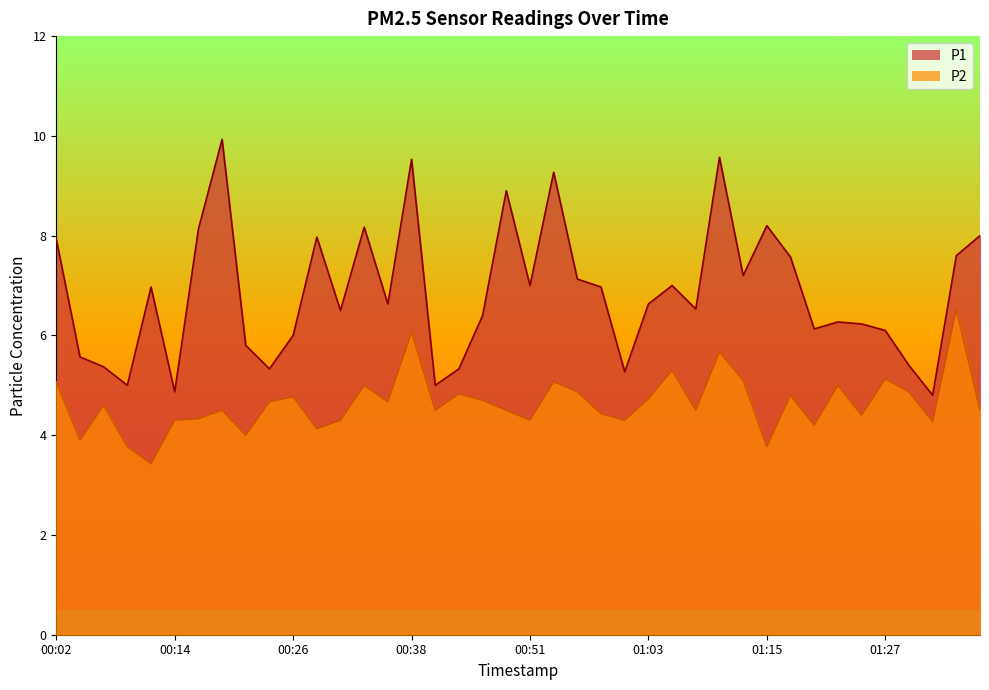

What is the minimum value shown in the chart?

3.4